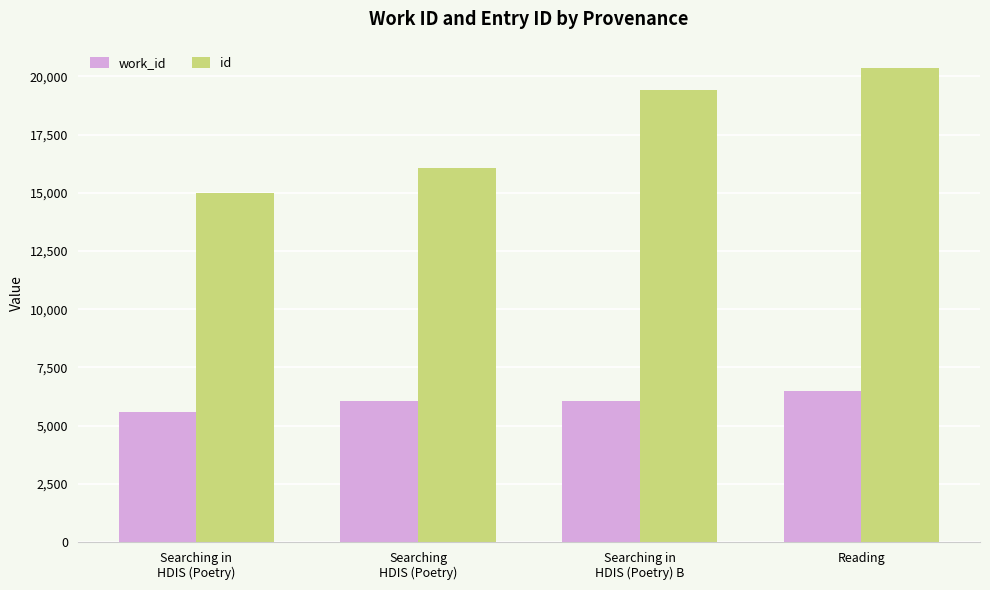

Which series has the largest range (max minus min)?

id